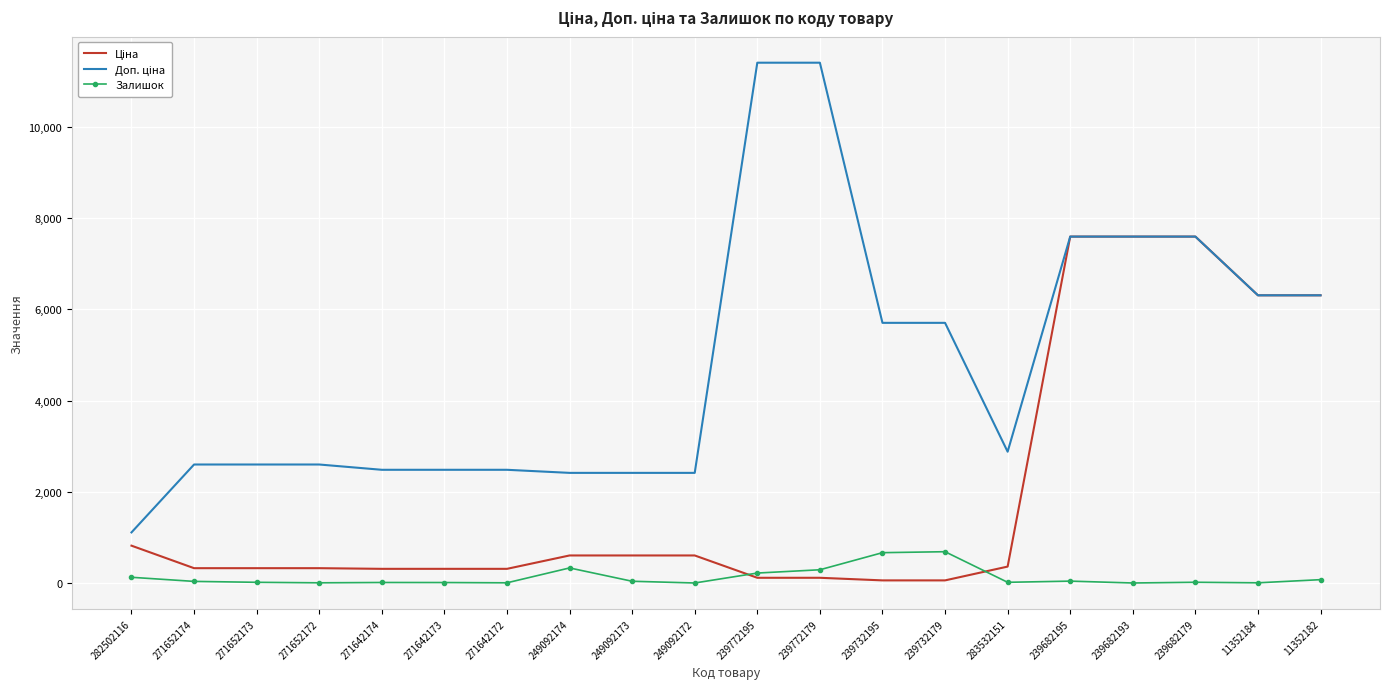

What is the greatest value displayed?

11410.0